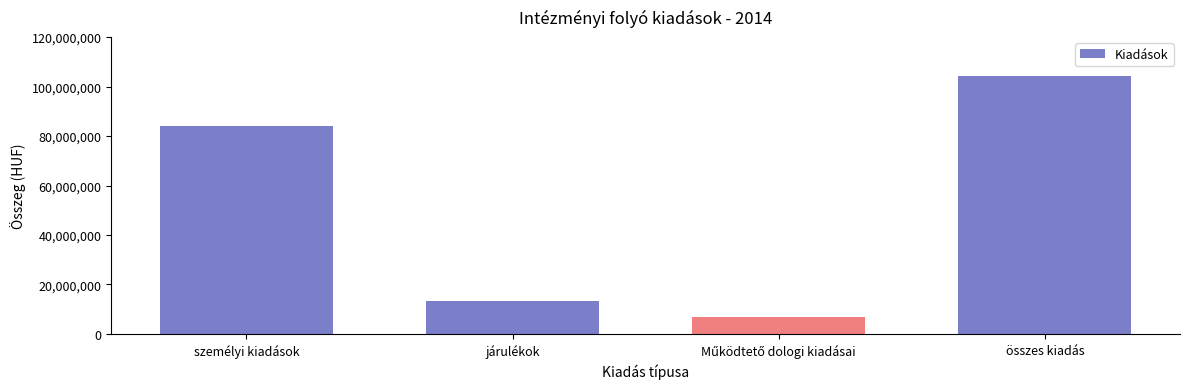

How many data points are less than 83856492?

2